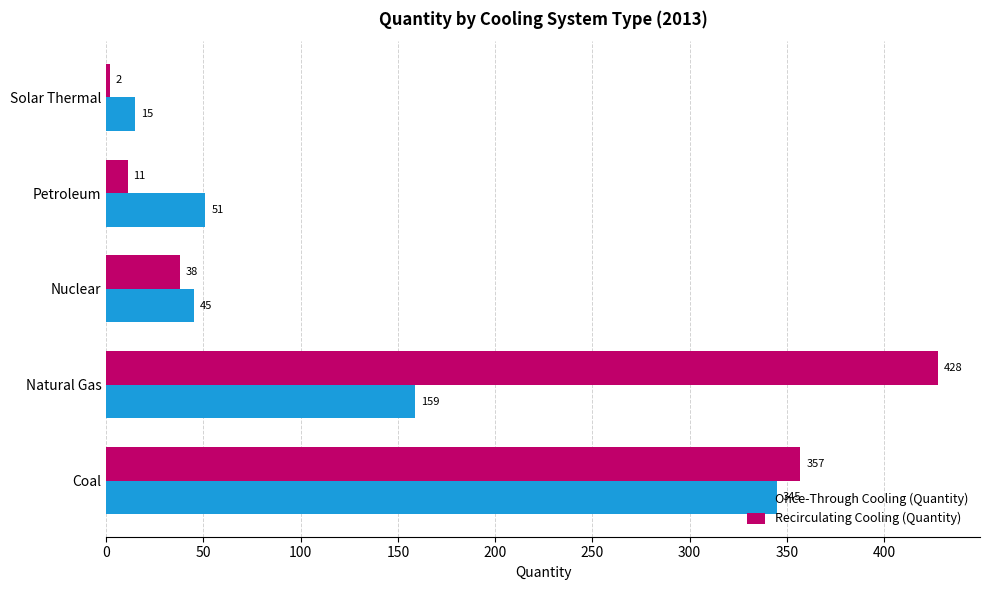

Rank the series by their average value, from lowest to highest.

Once-Through Cooling (Quantity), Recirculating Cooling (Quantity)